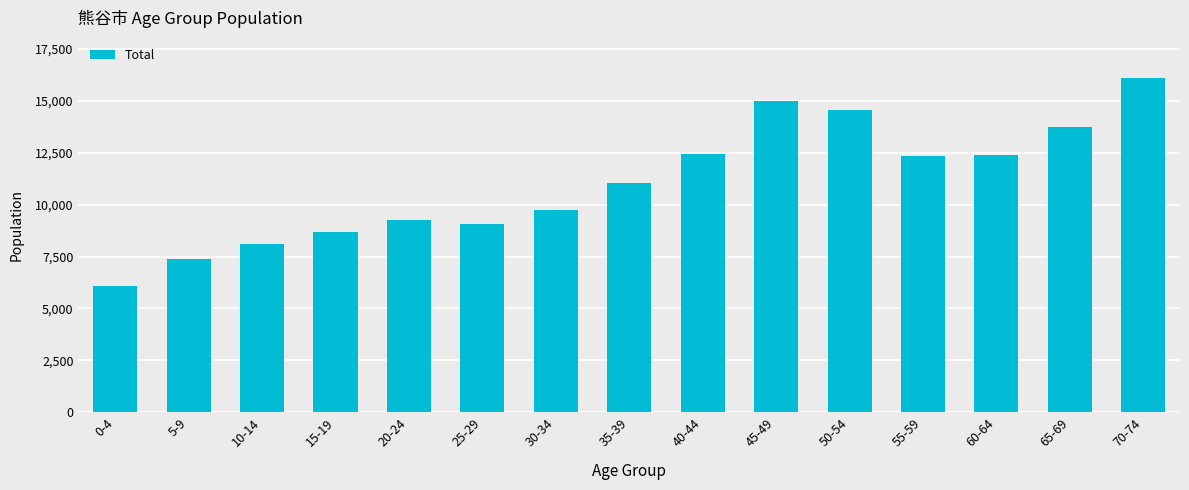

Approximately how many times larger is the value at 25-29 compared to 30-34?

0.9